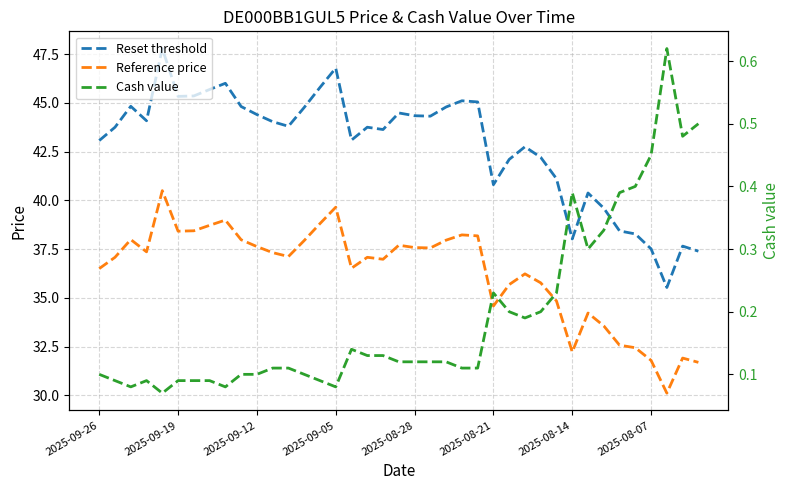

Is the value of Reference price at 21 greater than the value of Cash value at 2025-08-07?

Yes